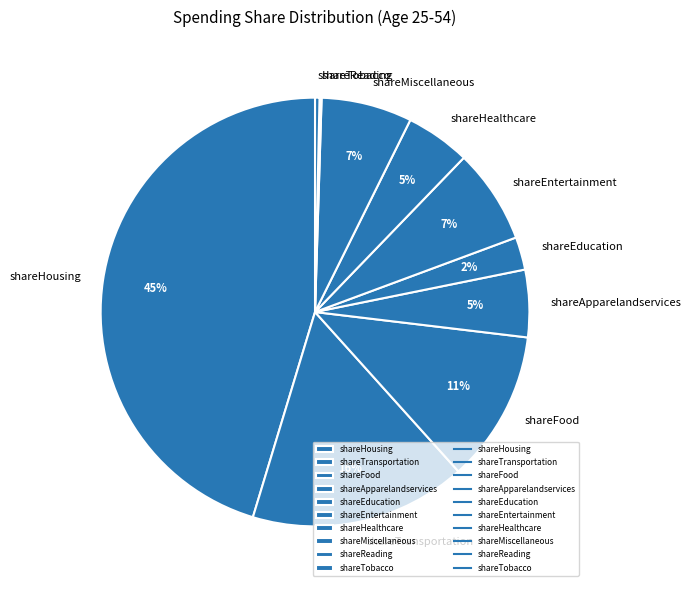

To the nearest percent, what is the average slice percentage?

10%